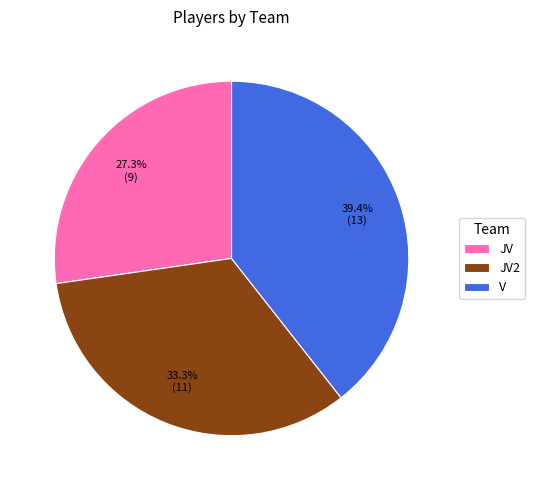

Is it true that V is 39% of the pie?

True